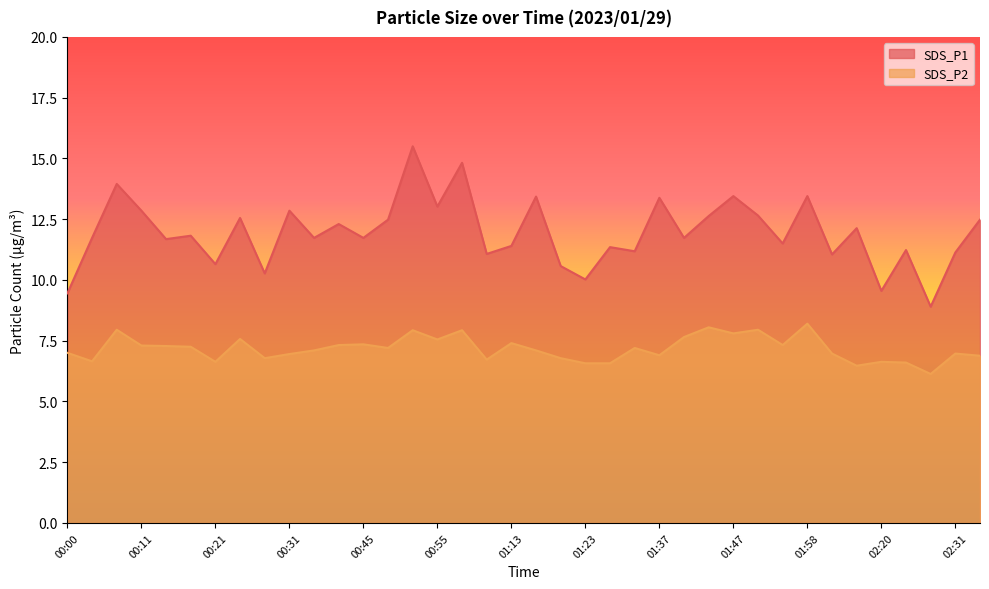

Does the chart have visible grid lines?

No